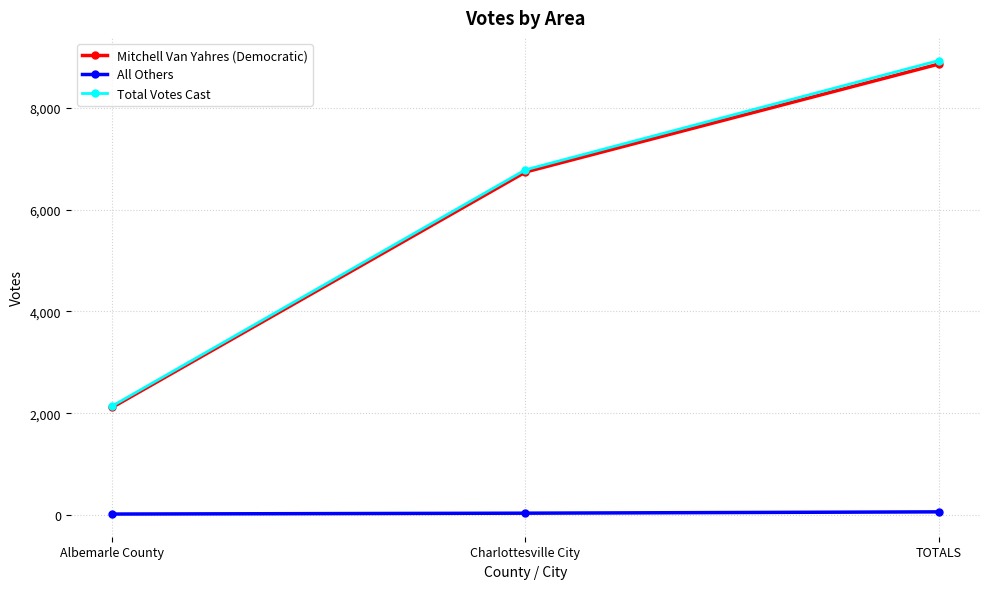

How many lines are shown in the chart?

3